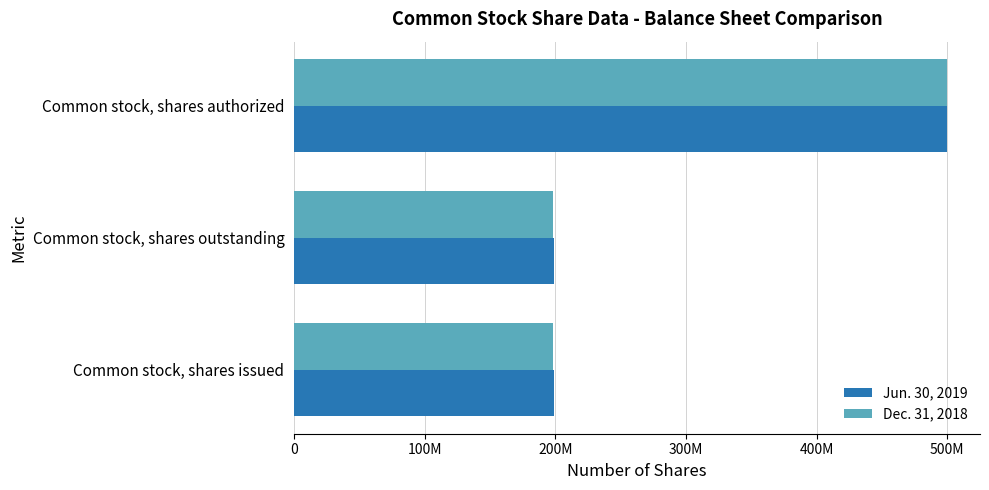

What are all the series names shown in the legend?

Jun. 30, 2019, Dec. 31, 2018